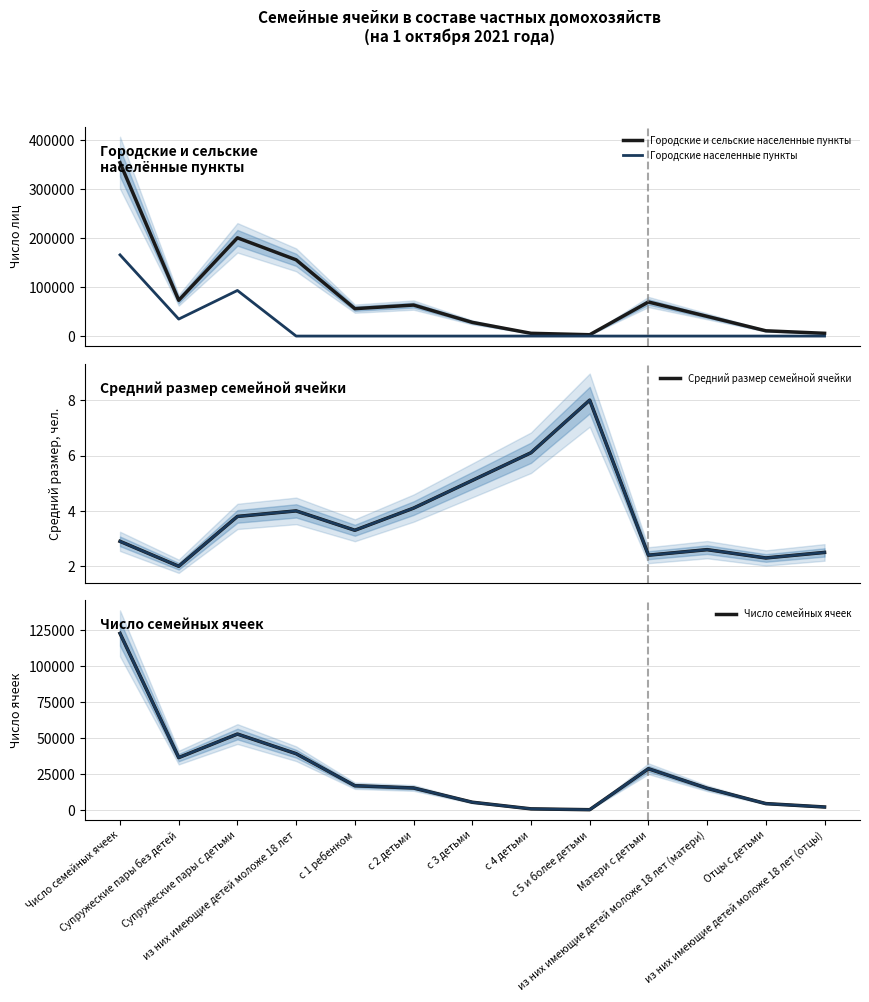

At which label does Городские и сельские населенные пункты first exceed 55944?

Число семейных ячеек